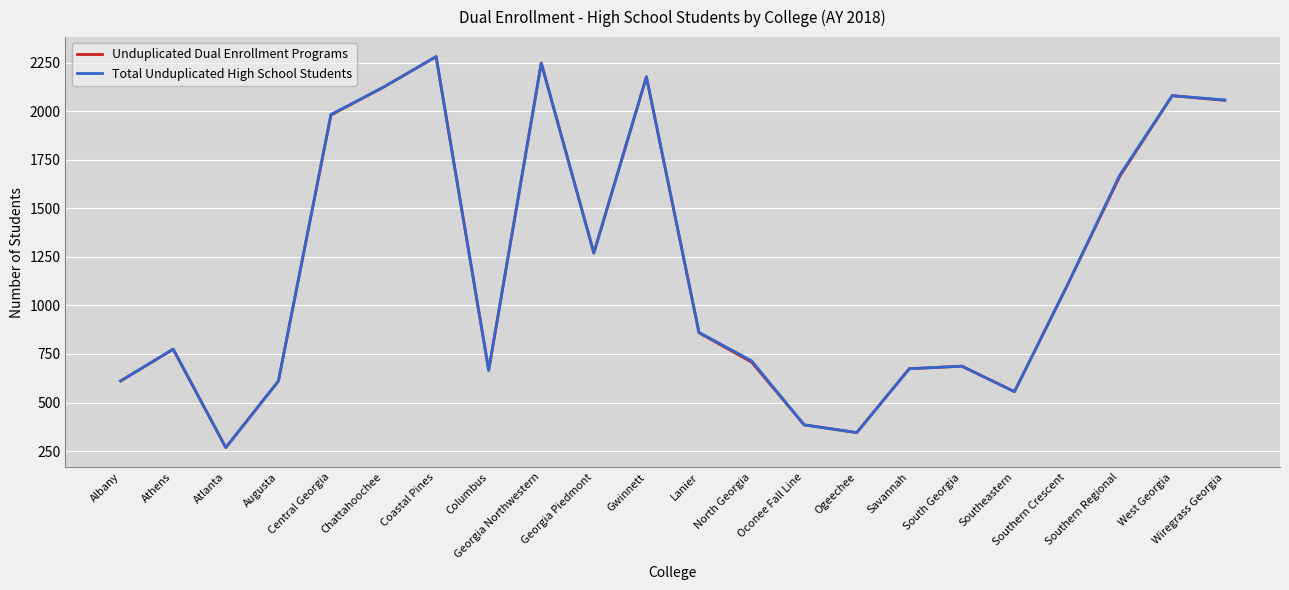

What is the minimum value for Total Unduplicated High School Students?

268